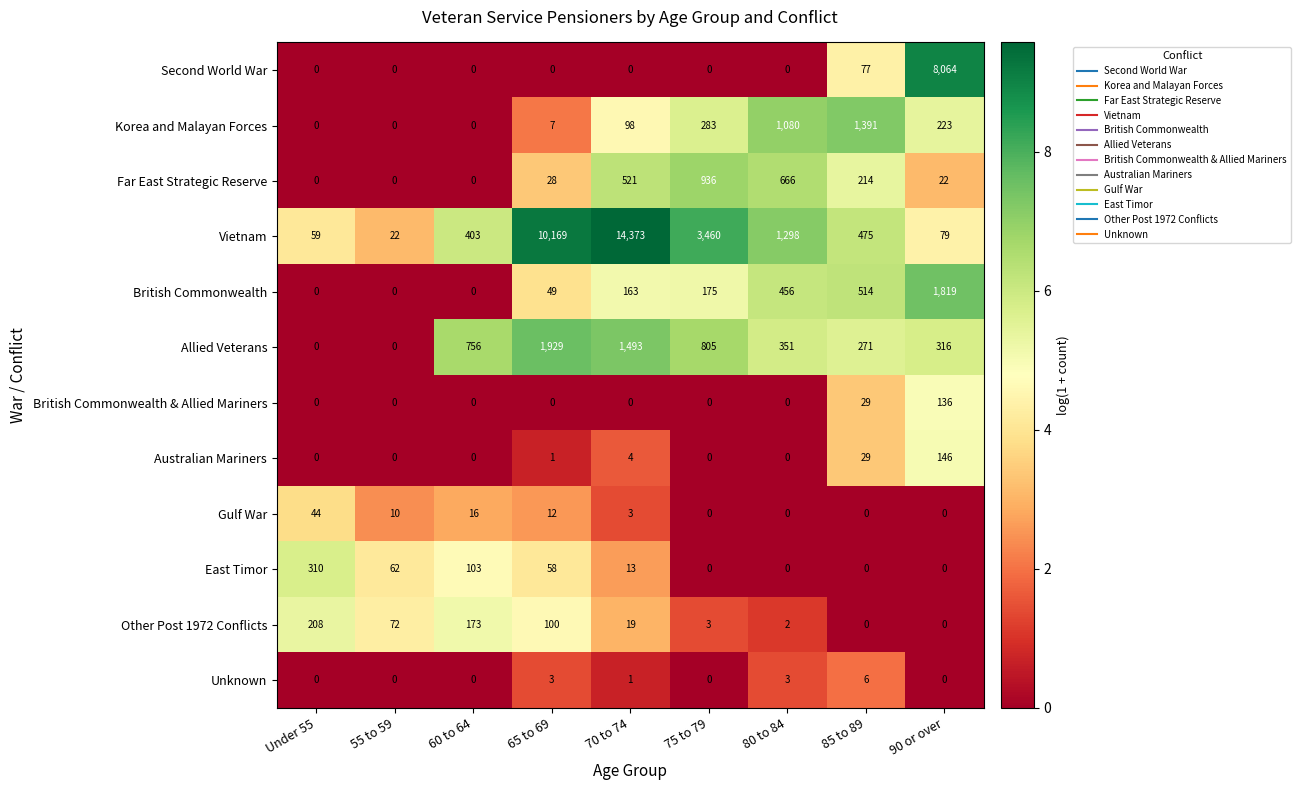

Where is East Timor nearest to the value 155?

60 to 64